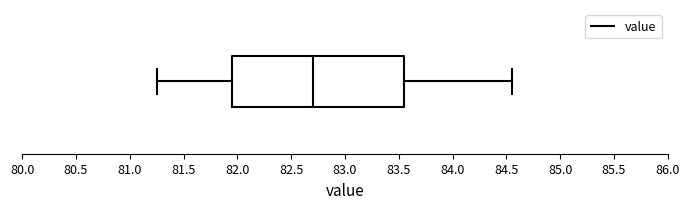

Transcribe this box plot: give where the median line is, the range the box spans, and where the two whiskers end, as read against the x-axis. The values are not printed on the chart, so give them approximately, as read against the axis.

median 82.70, box 81.95 to 83.55, whiskers 81.25 to 84.55